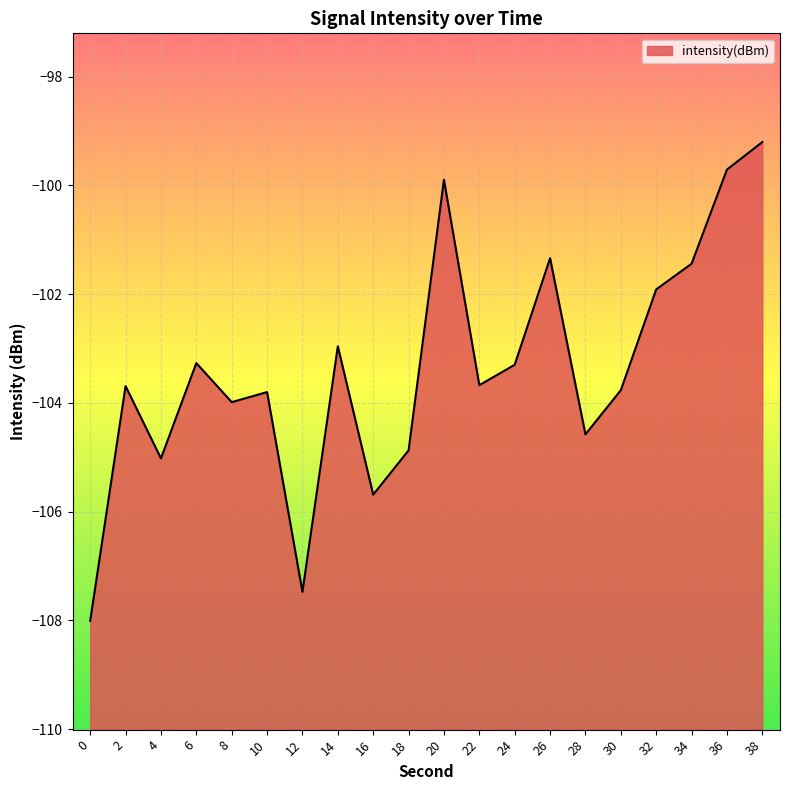

What is the change in value from 0 to 8?

+4.0